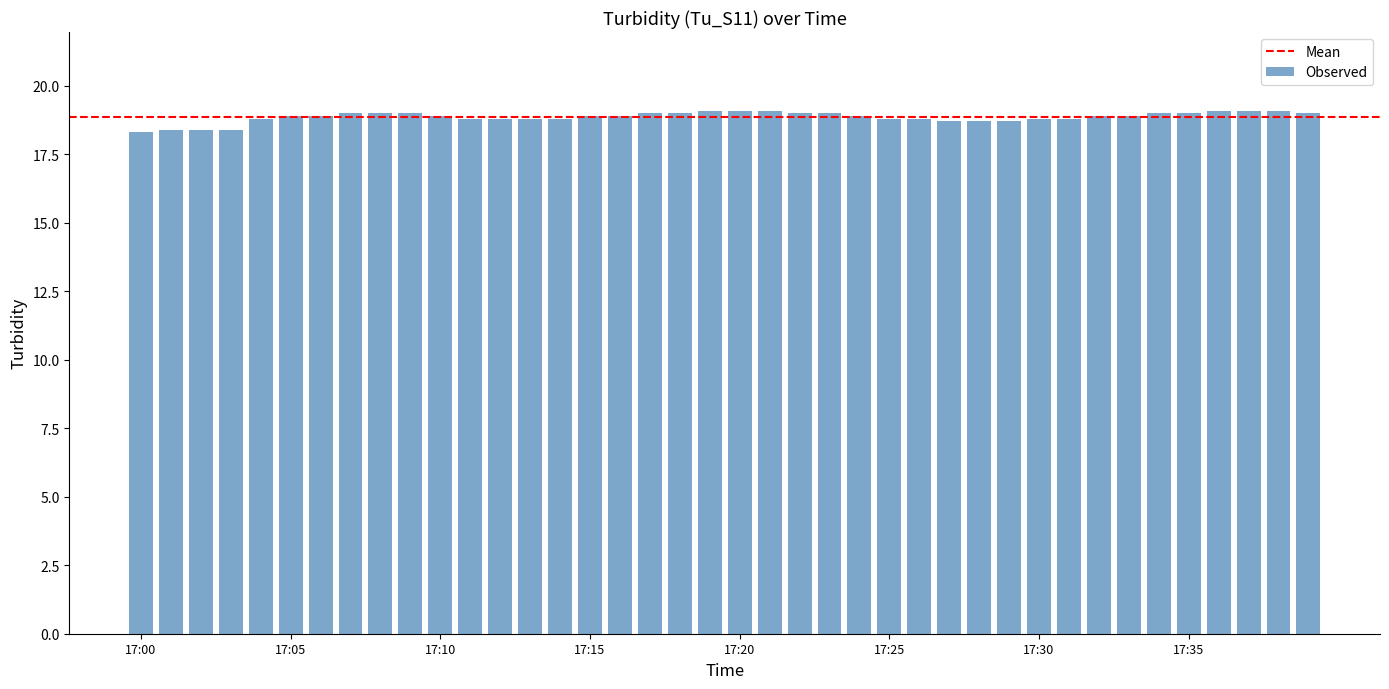

What is the difference between the maximum and minimum values?

0.8